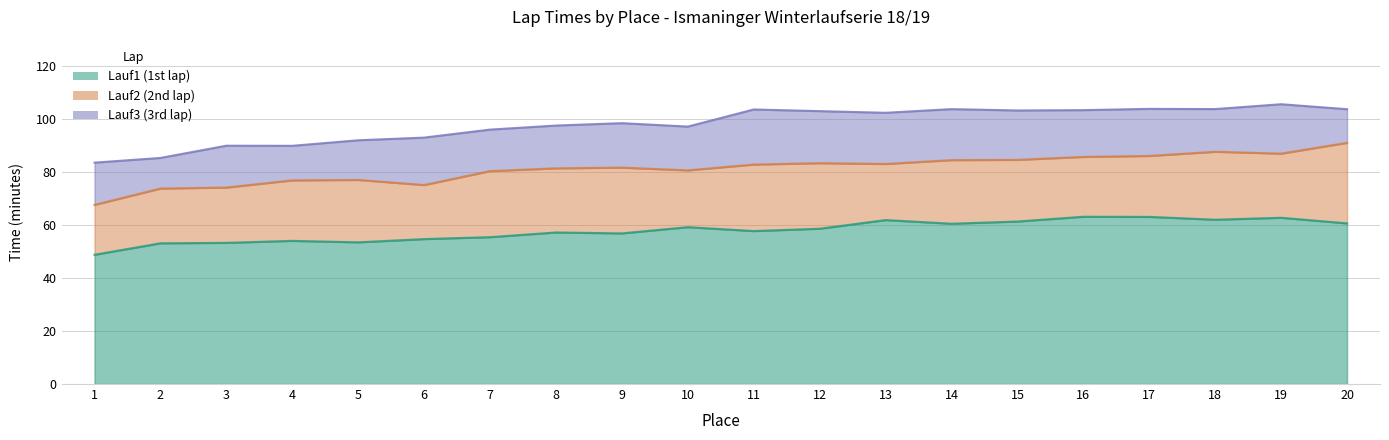

How many values in the Lauf2_minutes series exceed 82?

10